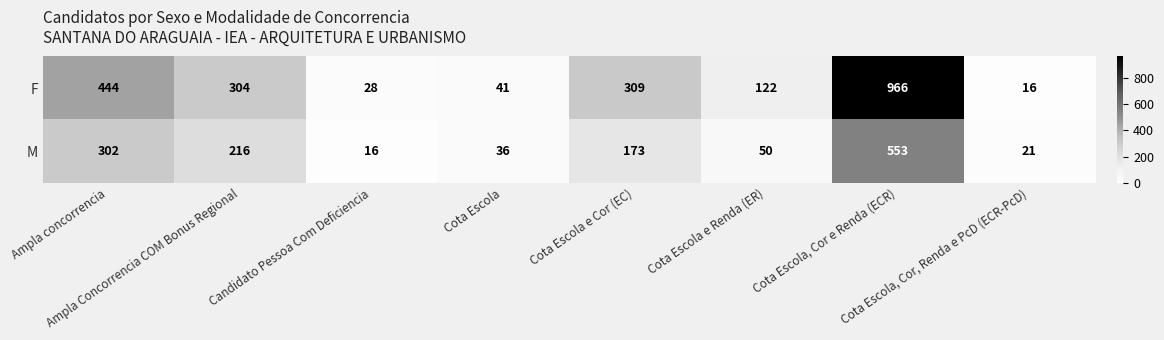

Which series has the largest total across all categories?

F